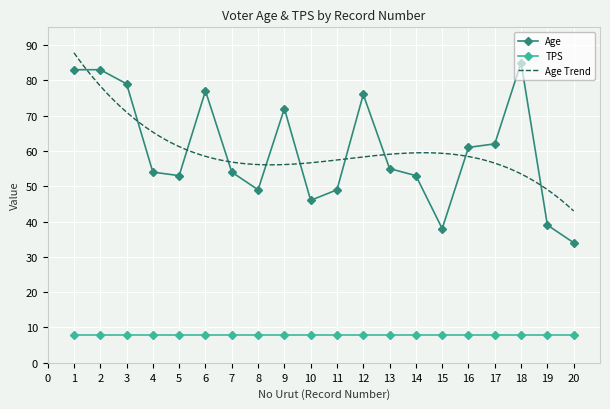

What is the difference between the maximum and second lowest values in the Age series?

47